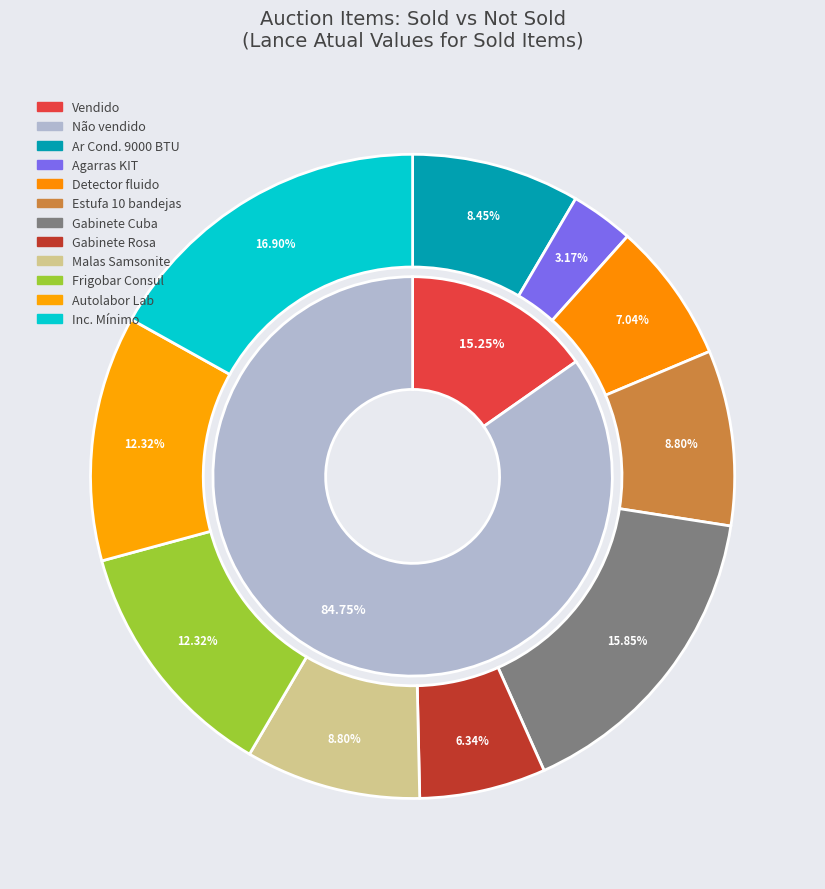

Combined, do Impressoras and Gabinete account for over 50%?

No